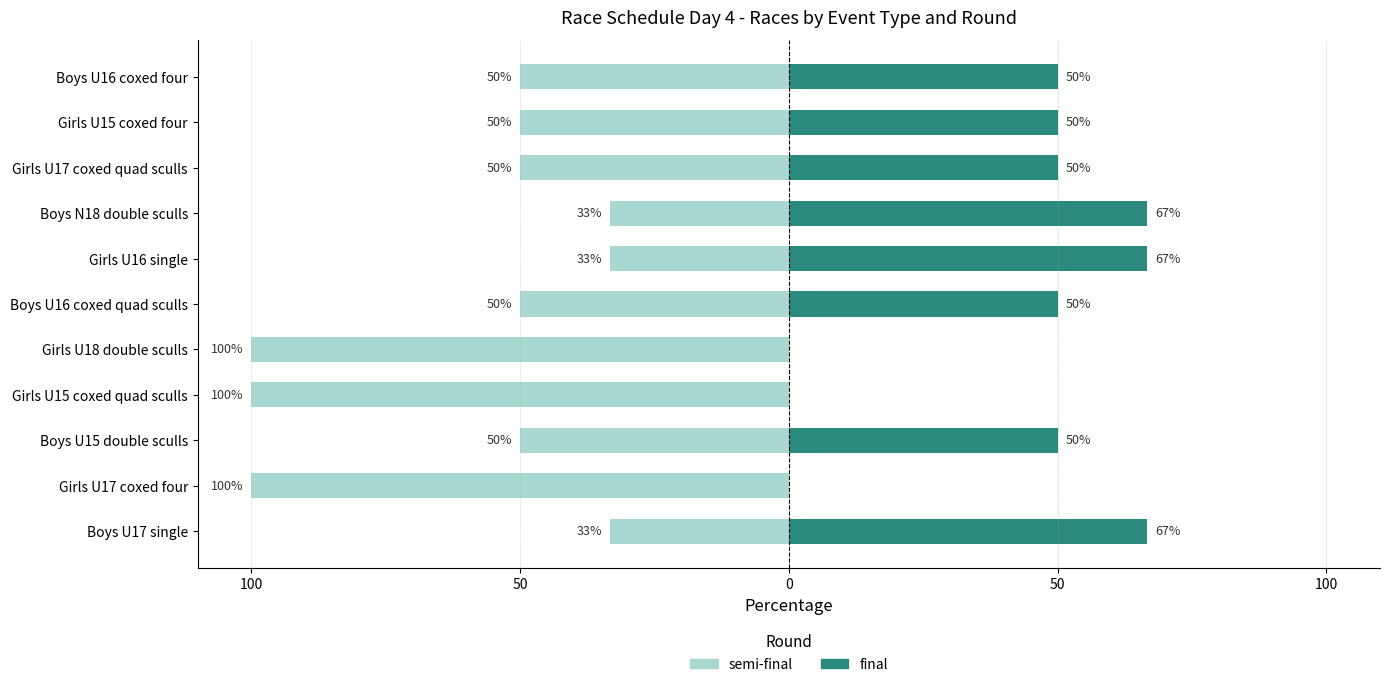

What is the maximum value for semi-final?

-33.3